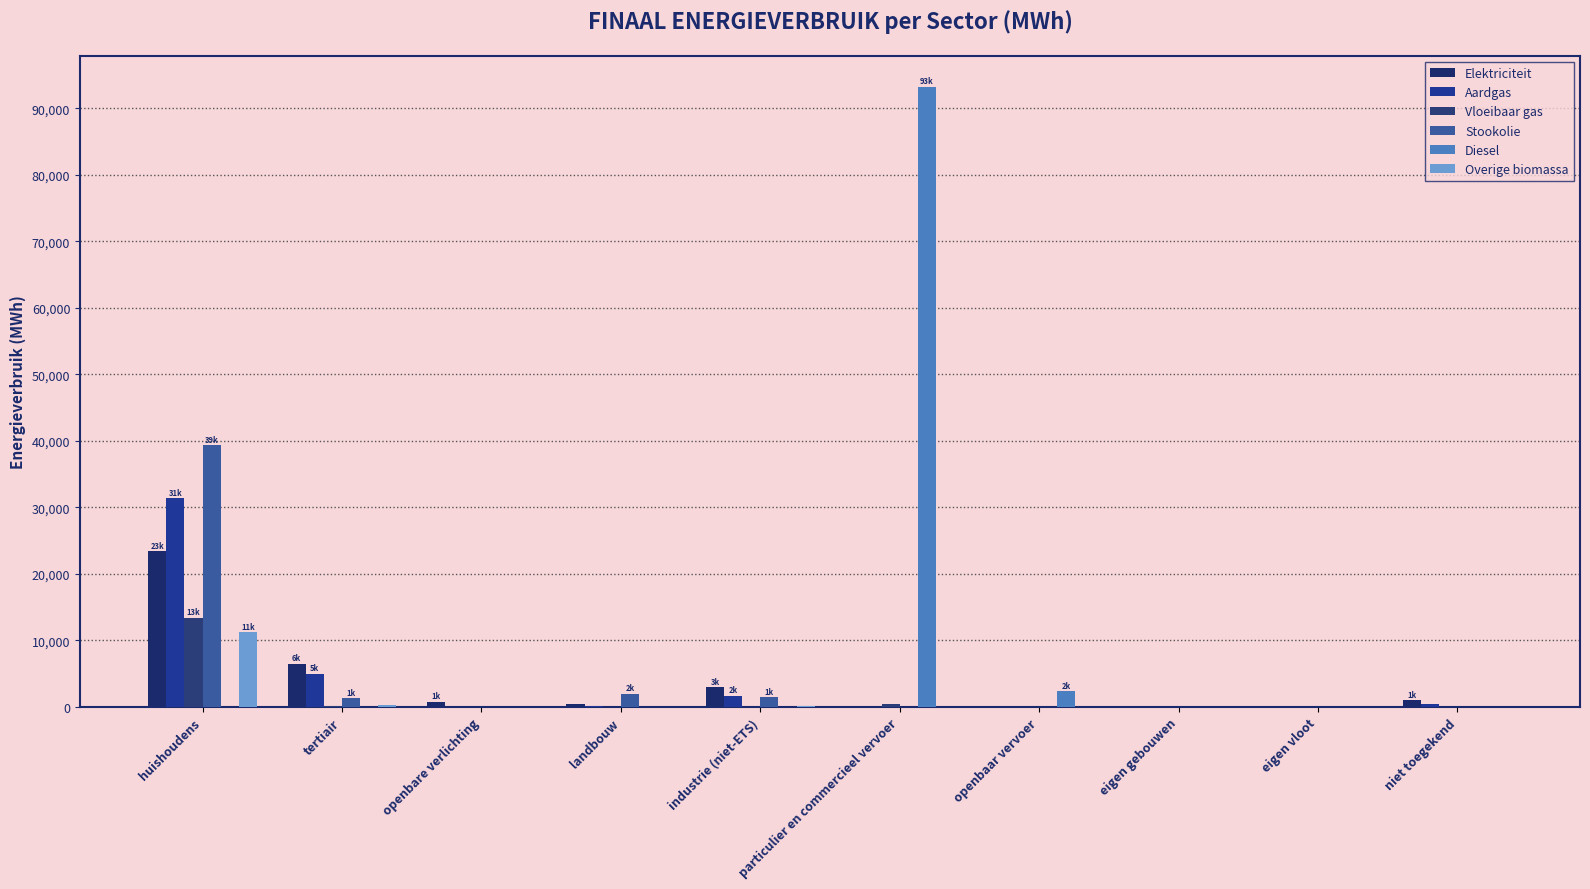

Is it true that Overige biomassa equals 3833.9 at eigen gebouwen?

False